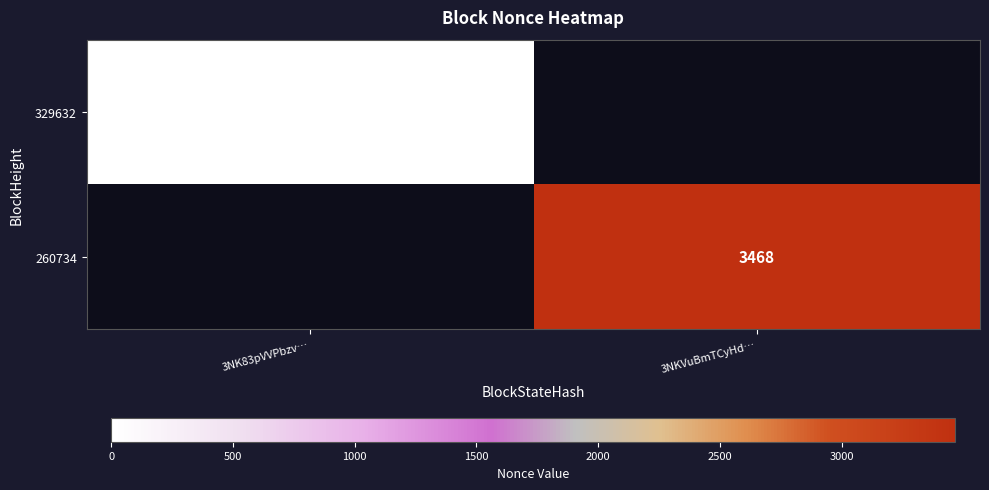

What is the maximum value shown in the chart?

3468.0